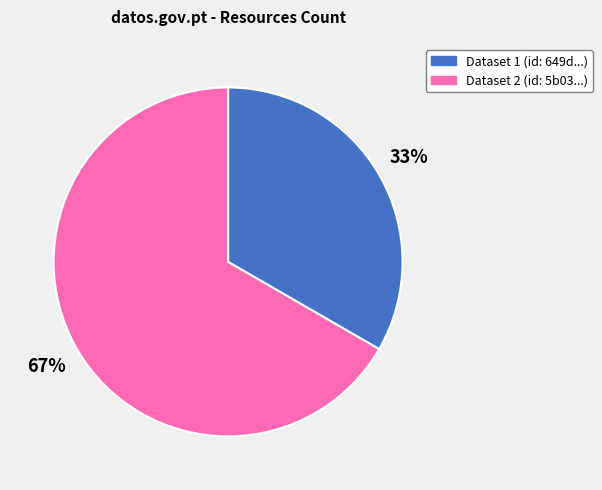

To the nearest percent, what is the average slice percentage?

50%